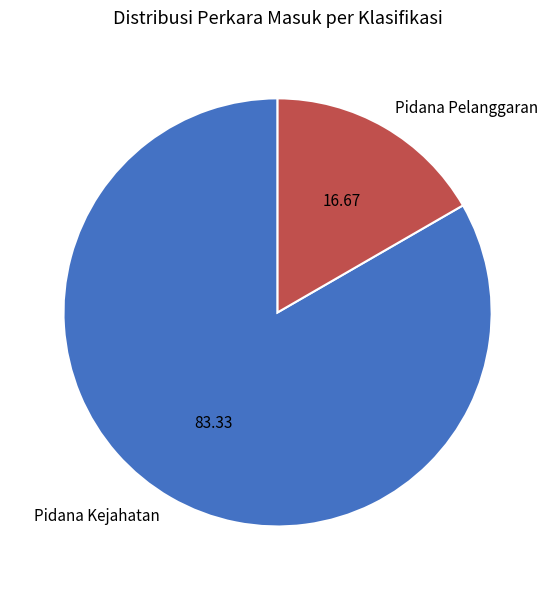

The Pidana Kejahatan slice represents 83% of the pie. True or false?

True